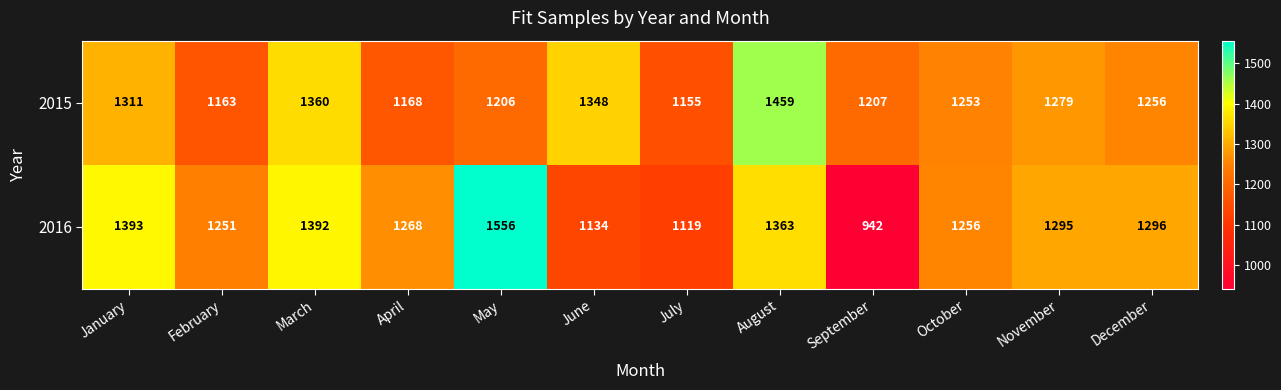

What is the sum of the 2016 values at September and March?

2334